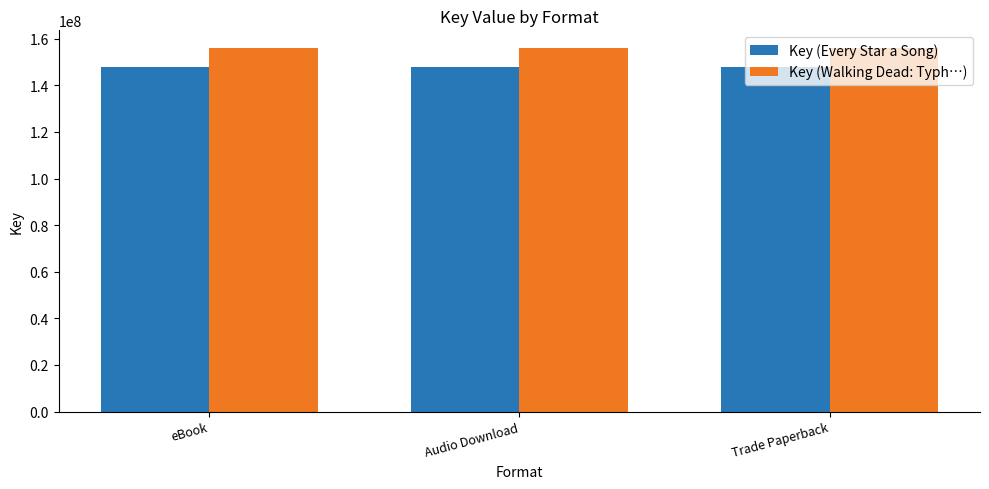

Reading left to right, what are all the values shown in this chart?

Key (Every Star a Song): 148069786	148069786	148069786
Key (Walking Dead: Typh…): 155836422	155836422	155836422